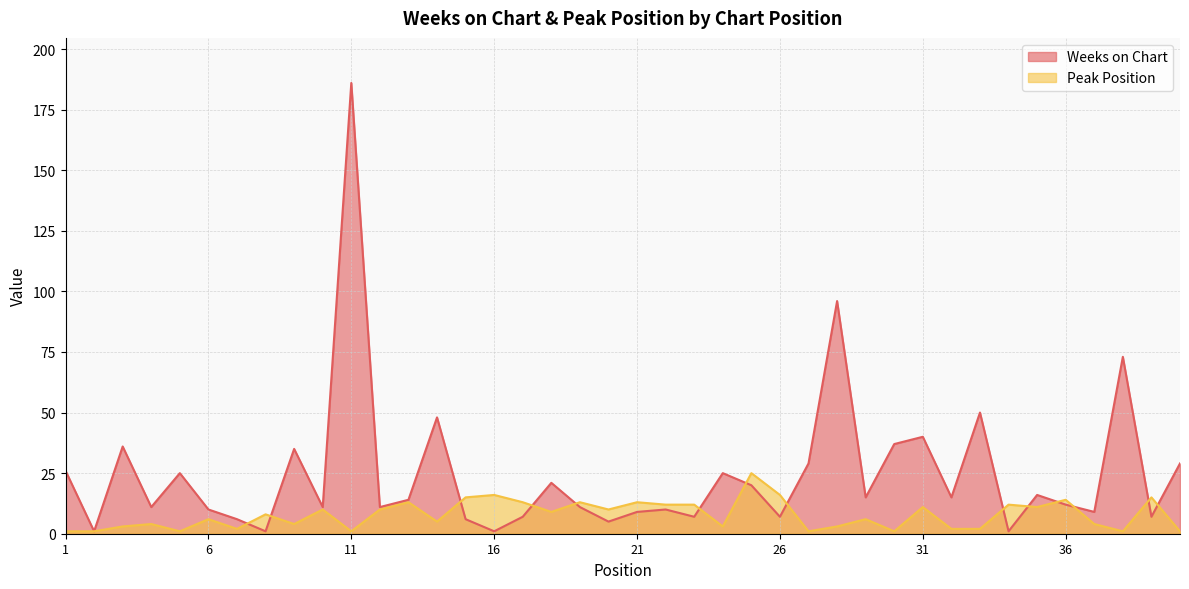

Which category has the highest value in the Peak Position series?

25